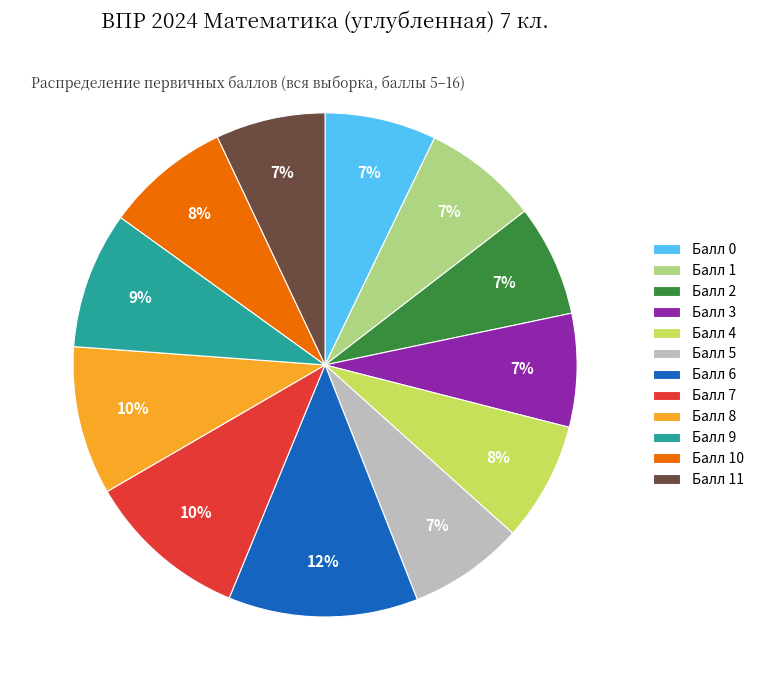

The Балл 6 slice represents 12% of the pie. True or false?

True